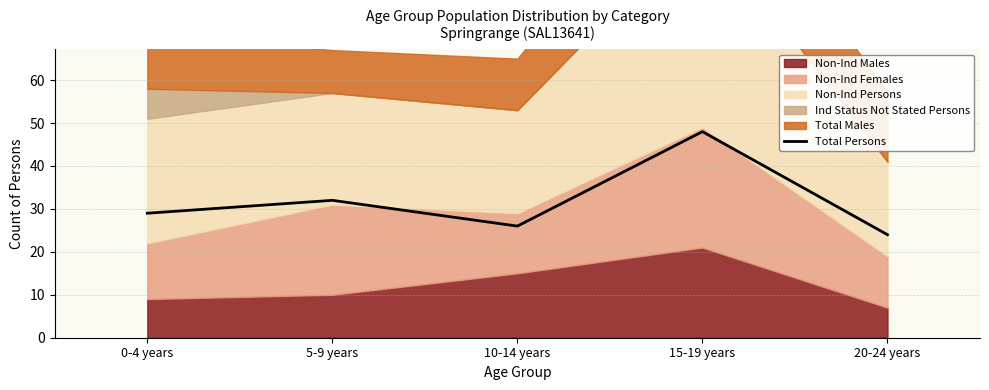

True or false: the data has more than 2 interior local peaks.

False